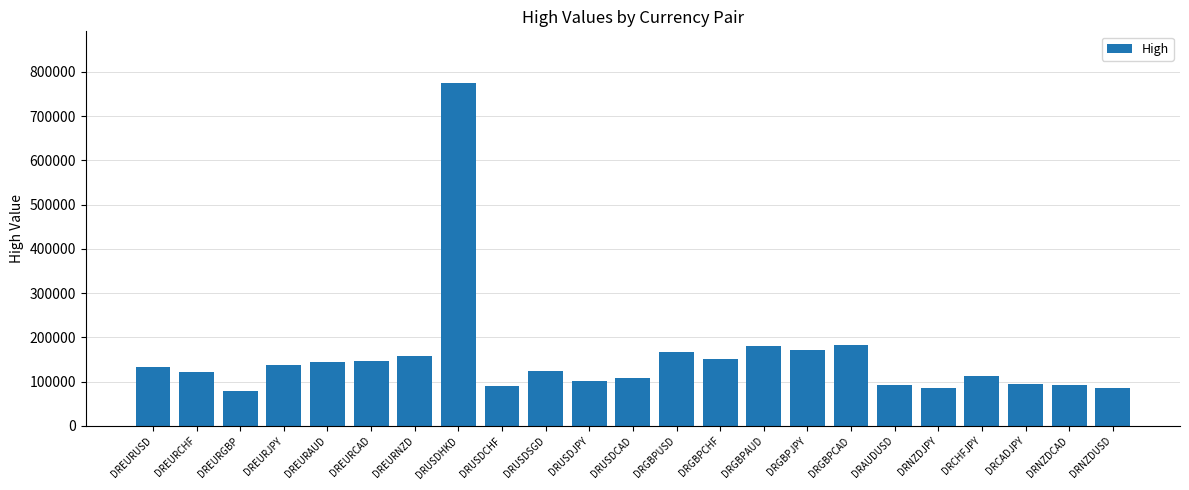

What is the smallest value displayed?

79738.6